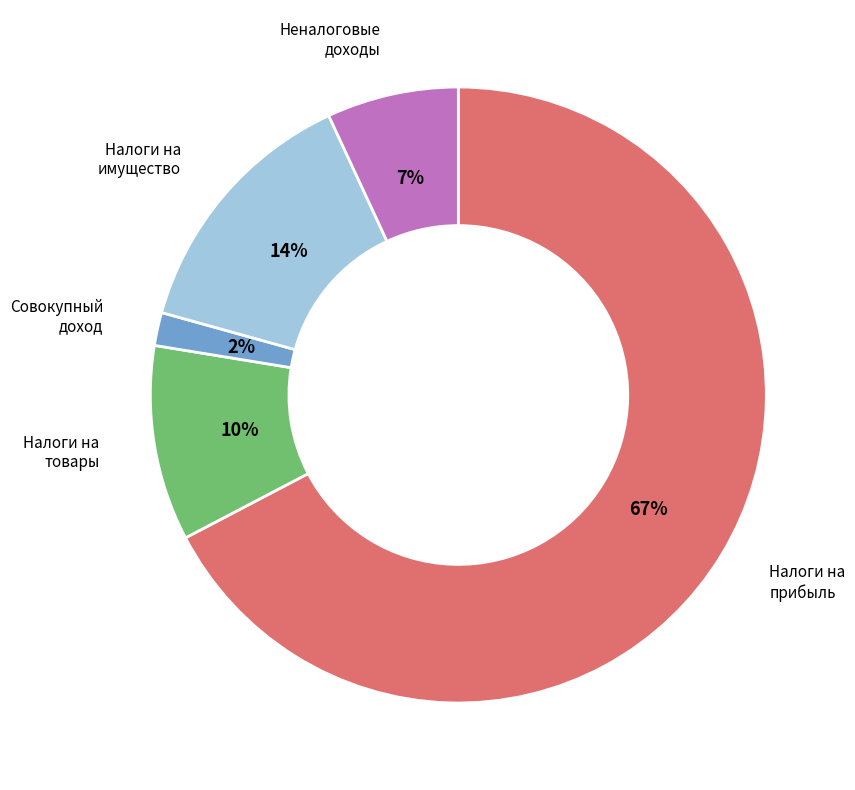

How many slices are in this pie chart?

5